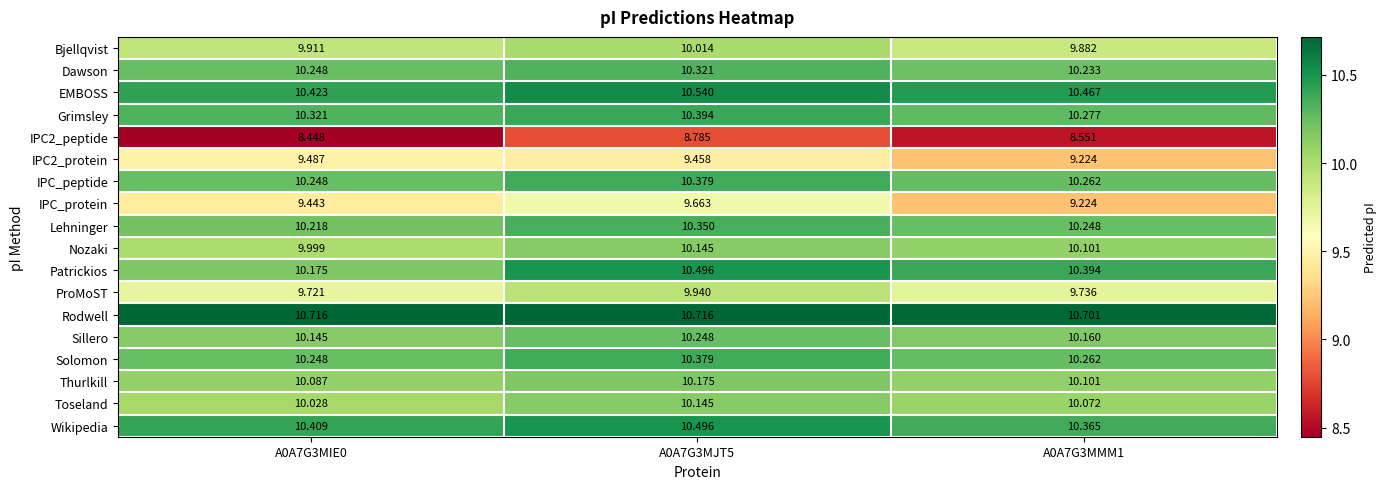

At how many categories does at least one series exceed 9?

3